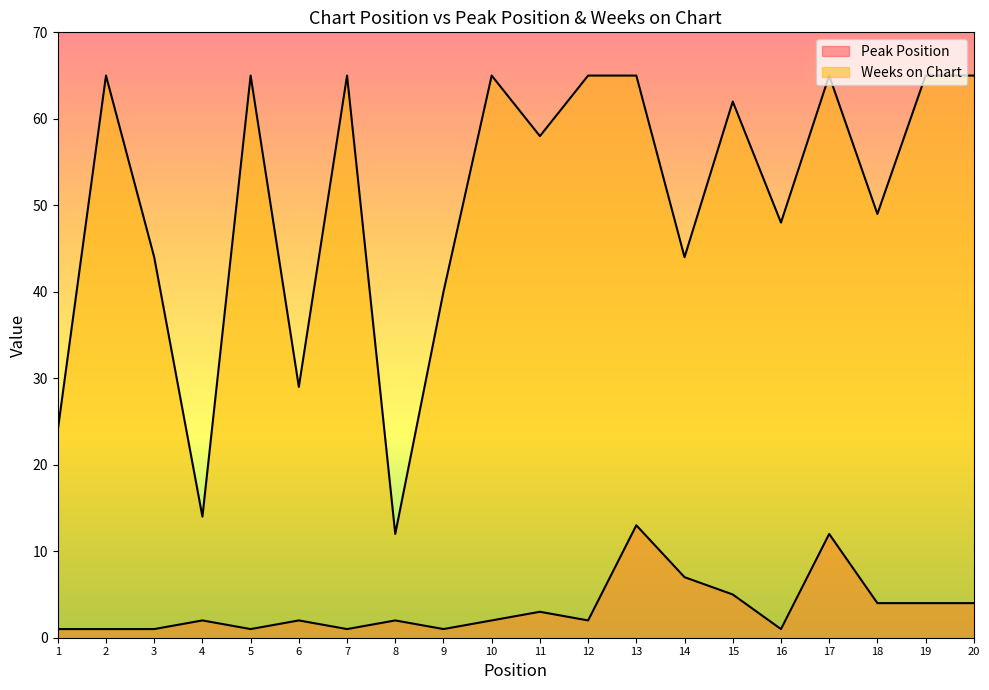

At which category does the chart reach its peak across all series?

2